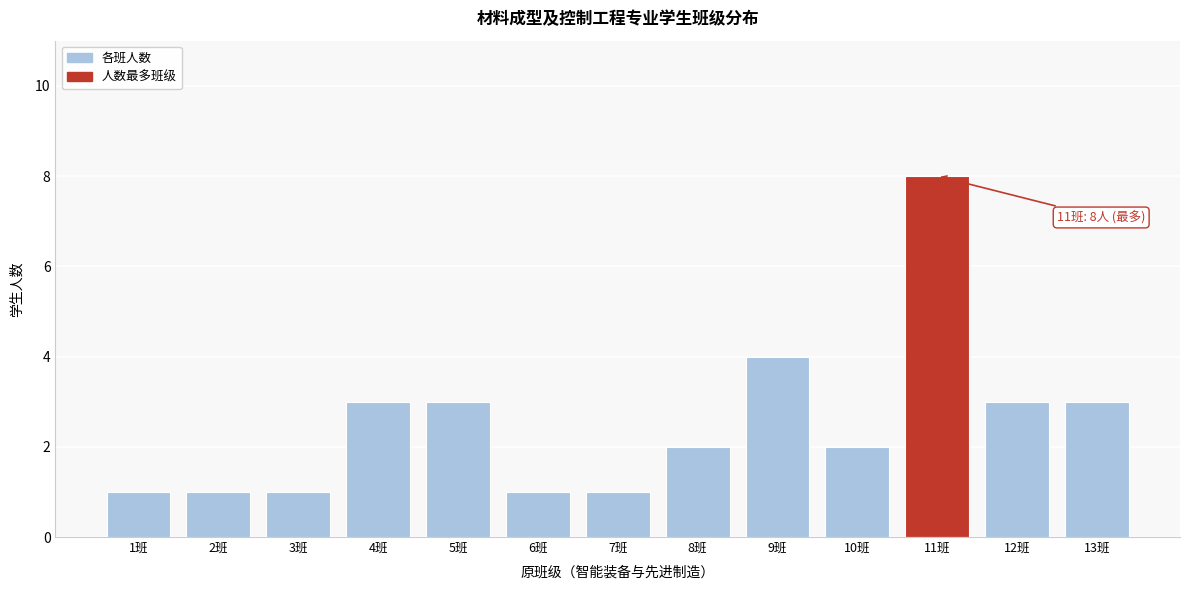

Reading right to left, transcribe all the data shown in this chart.

13班=3	12班=3	11班=8	10班=2	9班=4	8班=2	7班=1	6班=1	5班=3	4班=3	3班=1	2班=1	1班=1